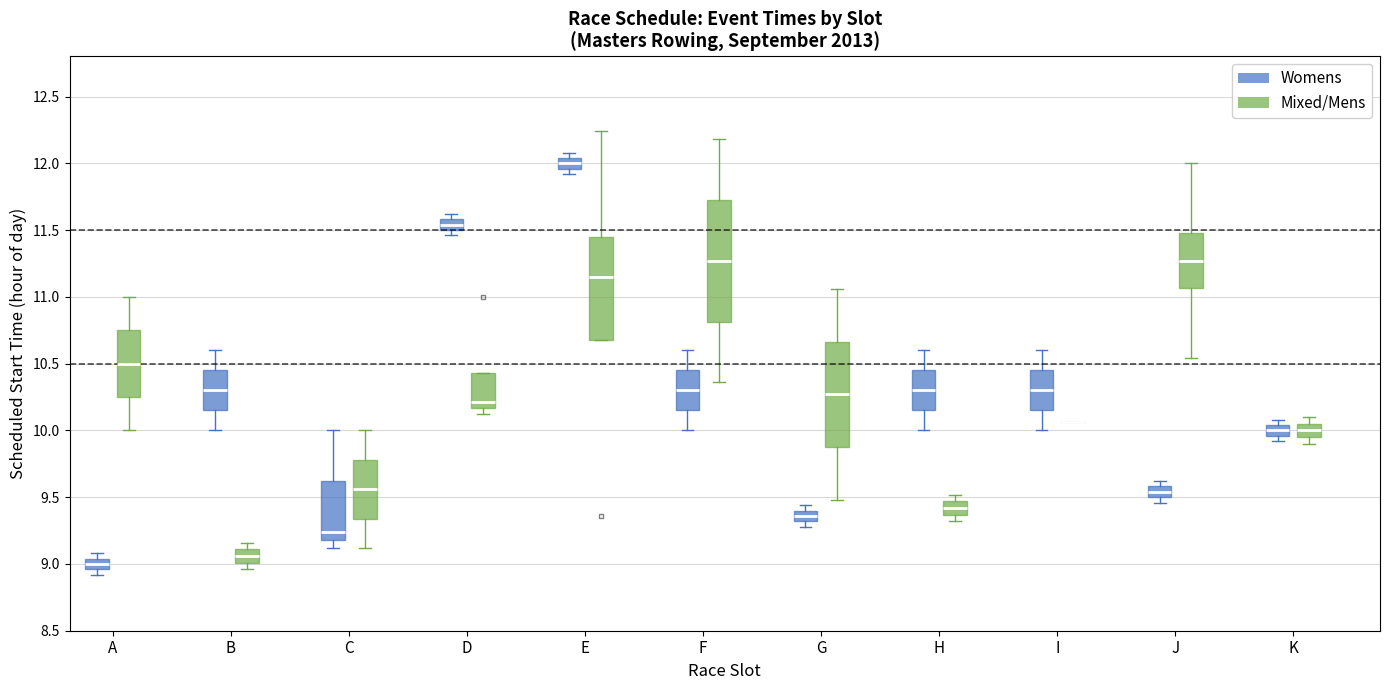

Reading left to right, read every box against the y-axis: the position of its median line, the range the box covers, and the ends of its whiskers. The values are not printed on the chart, so give them approximately, as read against the axis.

A (Womens): median 9.00, box 8.95 to 9.05, whiskers 8.90 to 9.10
A (Mixed/Mens): median 10.50, box 10.25 to 10.75, whiskers 10.00 to 11.00
B (Womens): median 10.30, box 10.15 to 10.45, whiskers 10.00 to 10.60
B (Mixed/Mens): median 9.05, box 9.00 to 9.10, whiskers 8.95 to 9.15
C (Womens): median 9.25, box 9.20 to 9.60, whiskers 9.10 to 10.00
C (Mixed/Mens): median 9.55, box 9.35 to 9.80, whiskers 9.10 to 10.00
D (Womens): median 11.55, box 11.50 to 11.60, whiskers 11.45 to 11.60 (above the box's upper edge)
D (Mixed/Mens): median 10.20, box 10.15 to 10.45, whiskers 10.10 to 10.45
E (Womens): median 12.00, box 11.95 to 12.05, whiskers 11.90 to 12.10
E (Mixed/Mens): median 11.15, box 10.70 to 11.45, whiskers 10.70 to 12.25
F (Womens): median 10.30, box 10.15 to 10.45, whiskers 10.00 to 10.60
F (Mixed/Mens): median 11.25, box 10.80 to 11.75, whiskers 10.35 to 12.20
G (Womens): median 9.35, box 9.30 to 9.40, whiskers 9.30 (below the box's lower edge) to 9.45
G (Mixed/Mens): median 10.25, box 9.90 to 10.65, whiskers 9.50 to 11.05
H (Womens): median 10.30, box 10.15 to 10.45, whiskers 10.00 to 10.60
H (Mixed/Mens): median 9.40, box 9.35 to 9.45, whiskers 9.30 to 9.50
I (Womens): median 10.30, box 10.15 to 10.45, whiskers 10.00 to 10.60
I (Mixed/Mens): box collapsed to a line at 10.05, whiskers 10.05 to 10.05
J (Womens): median 9.55, box 9.50 to 9.60, whiskers 9.45 to 9.60 (above the box's upper edge)
J (Mixed/Mens): median 11.25, box 11.05 to 11.50, whiskers 10.55 to 12.00
K (Womens): median 10.00, box 9.95 to 10.05, whiskers 9.90 to 10.10
K (Mixed/Mens): median 10.00, box 9.95 to 10.05, whiskers 9.90 to 10.10